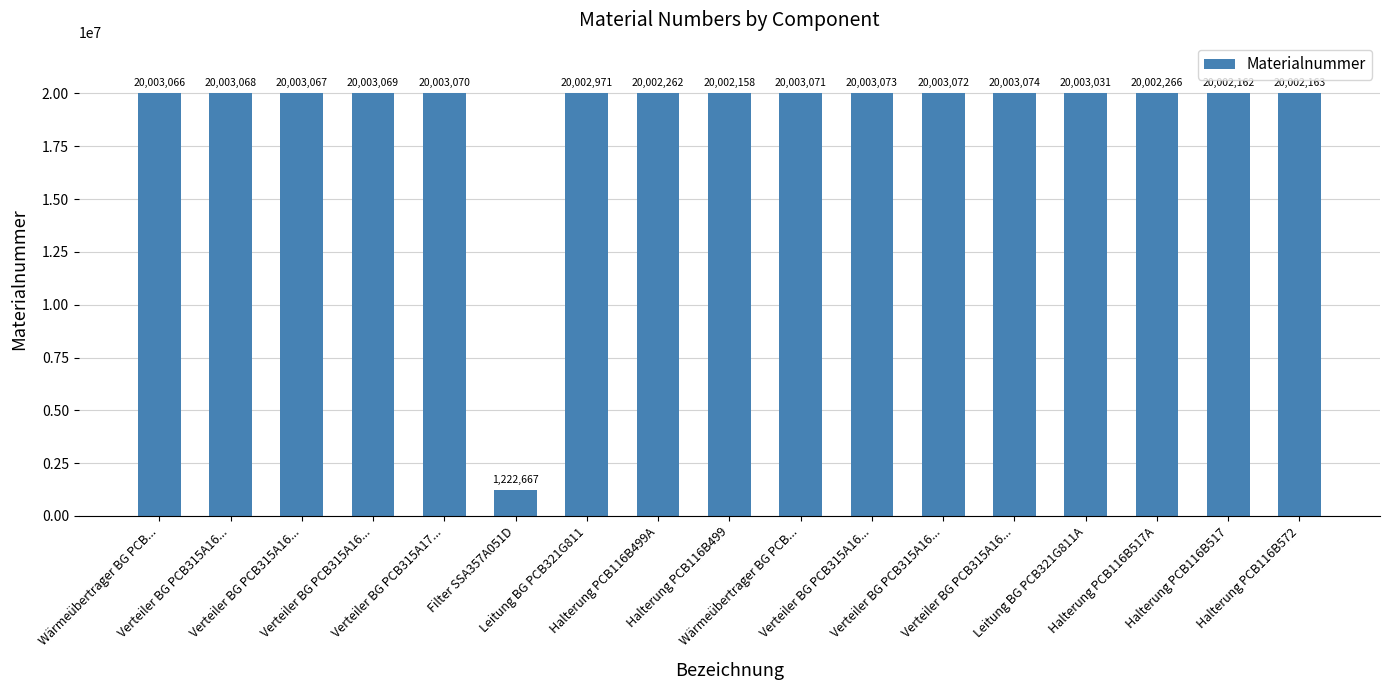

Where does the data first go above 20003066?

Verteiler BG PCB315A16...